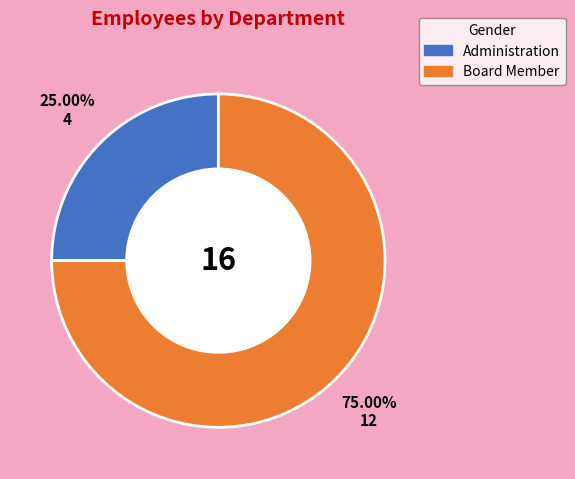

Is it true that Board Member is 86% of the pie?

False